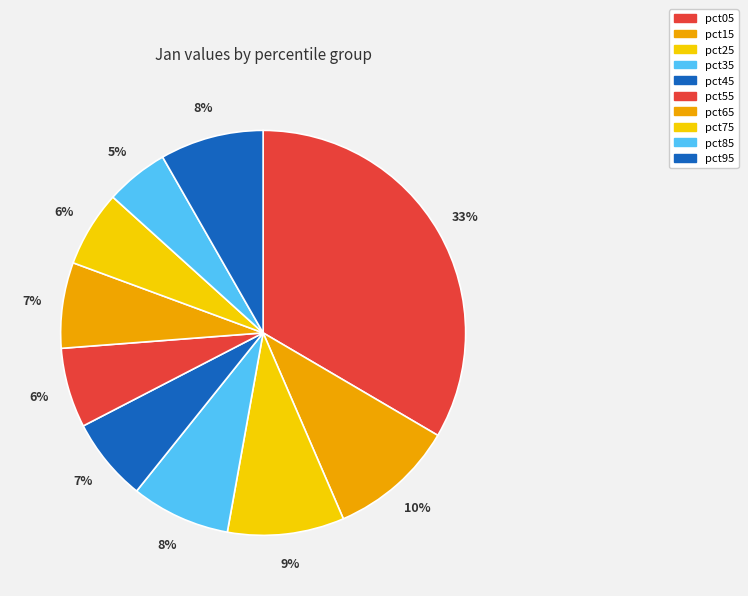

How many slices are in this pie chart?

10